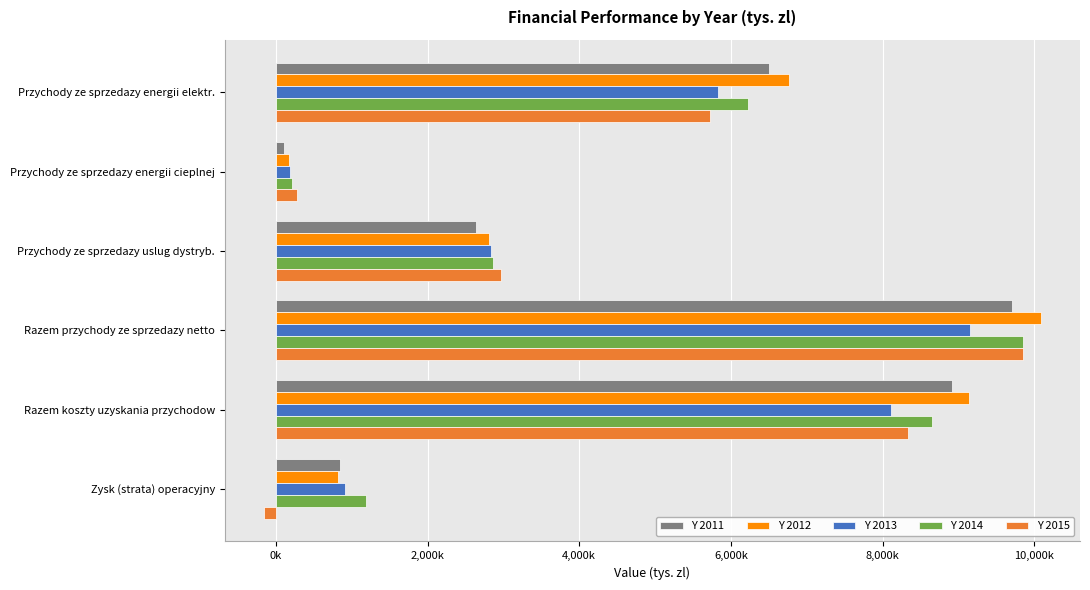

What are all the series names shown in the legend?

Y 2011, Y 2012, Y 2013, Y 2014, Y 2015